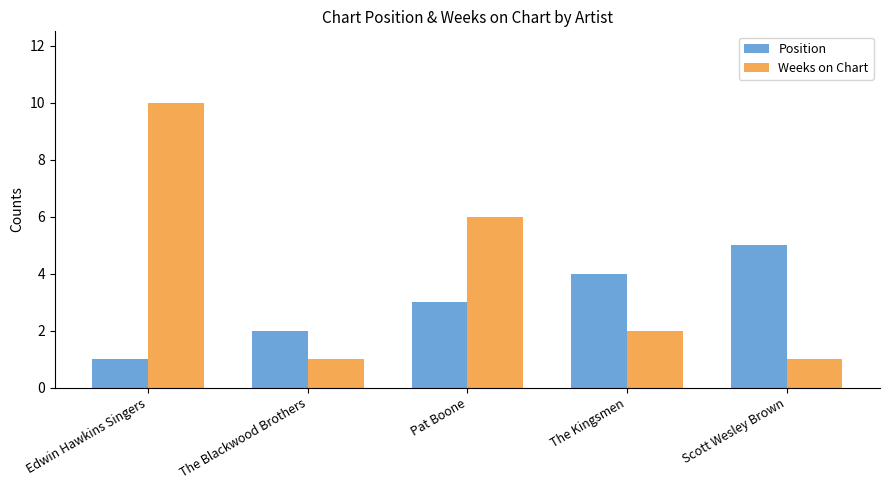

List the series in order of their overall mean, highest first.

Weeks on Chart, Position